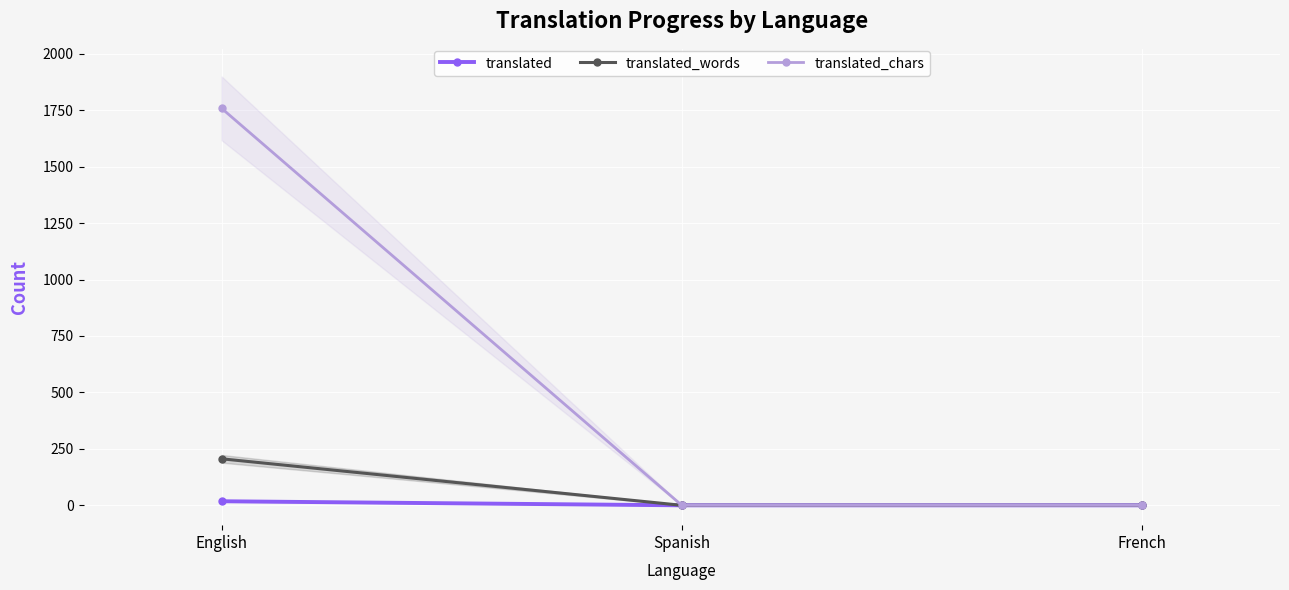

What position from the left is French?

3